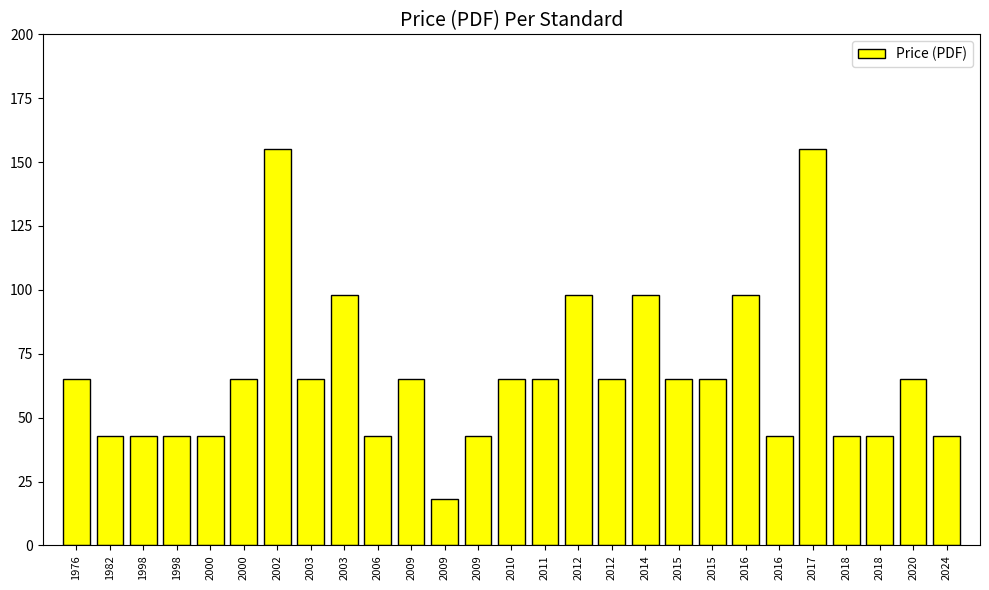

Count the number of data series in this chart.

1